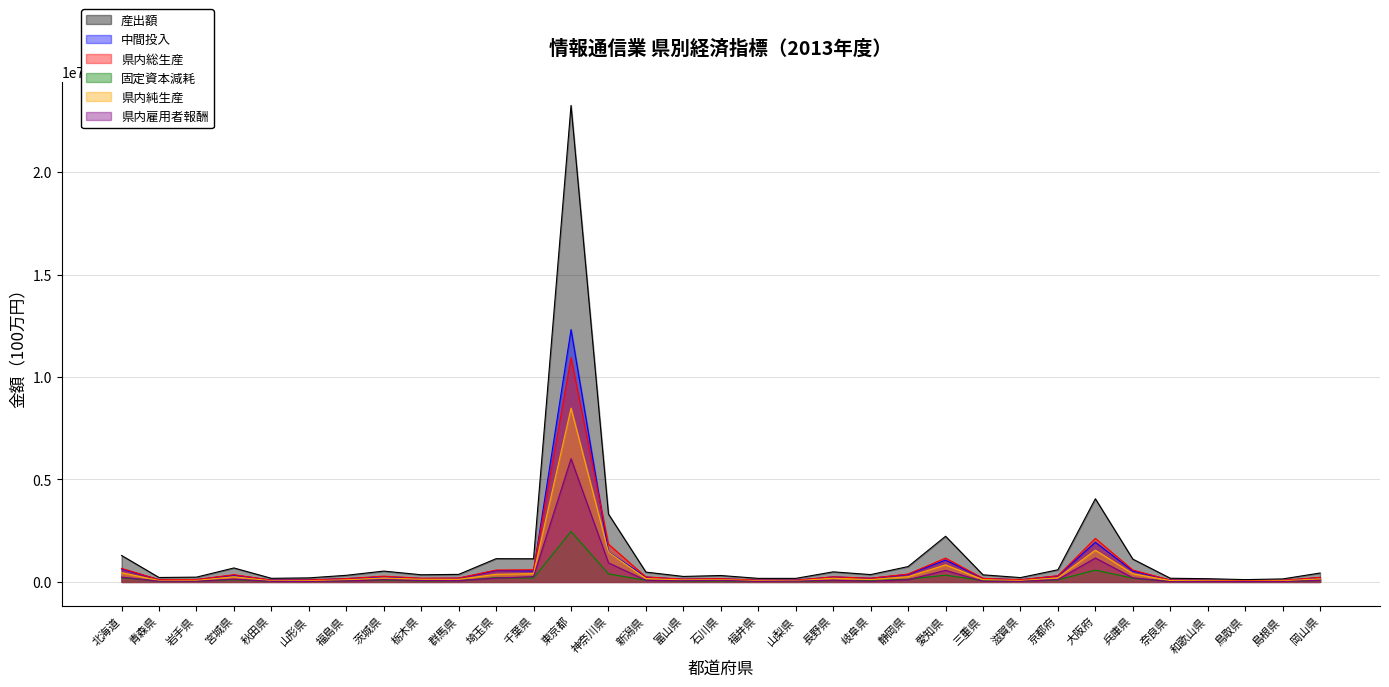

How many data points in 県内総生産 are above 180856?

16